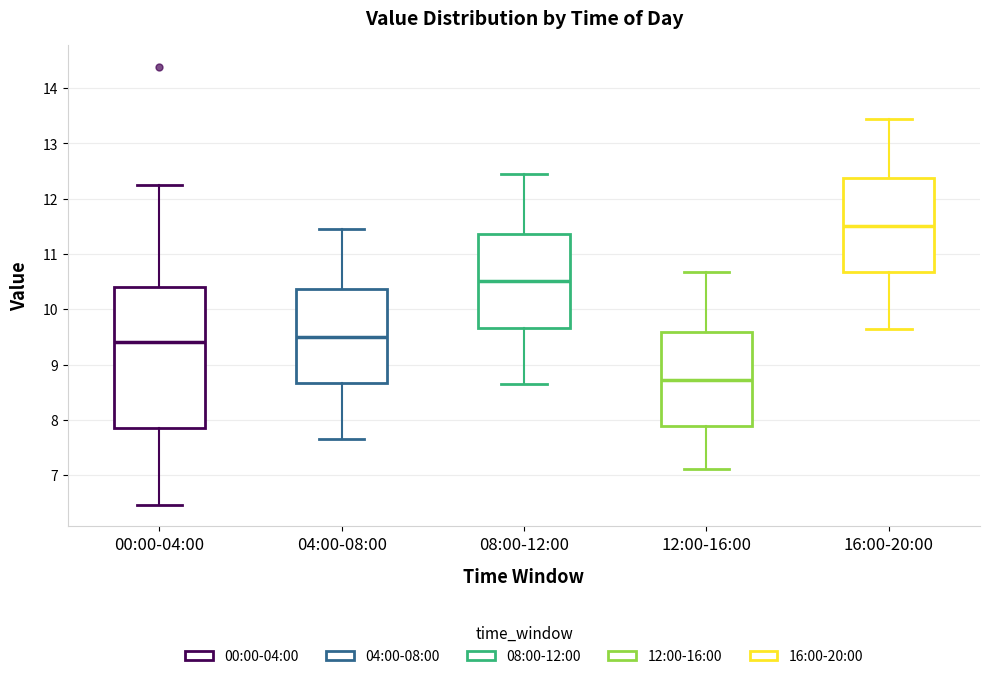

Reading left to right, read every box against the y-axis: the position of its median line, the range the box covers, and the ends of its whiskers. The values are not printed on the chart, so give them approximately, as read against the axis.

00:00-04:00: median 9.4, box 7.9 to 10.4, whiskers 6.5 to 12.3
04:00-08:00: median 9.5, box 8.7 to 10.4, whiskers 7.7 to 11.5
08:00-12:00: median 10.5, box 9.7 to 11.4, whiskers 8.7 to 12.5
12:00-16:00: median 8.7, box 7.9 to 9.6, whiskers 7.1 to 10.7
16:00-20:00: median 11.5, box 10.7 to 12.4, whiskers 9.7 to 13.5